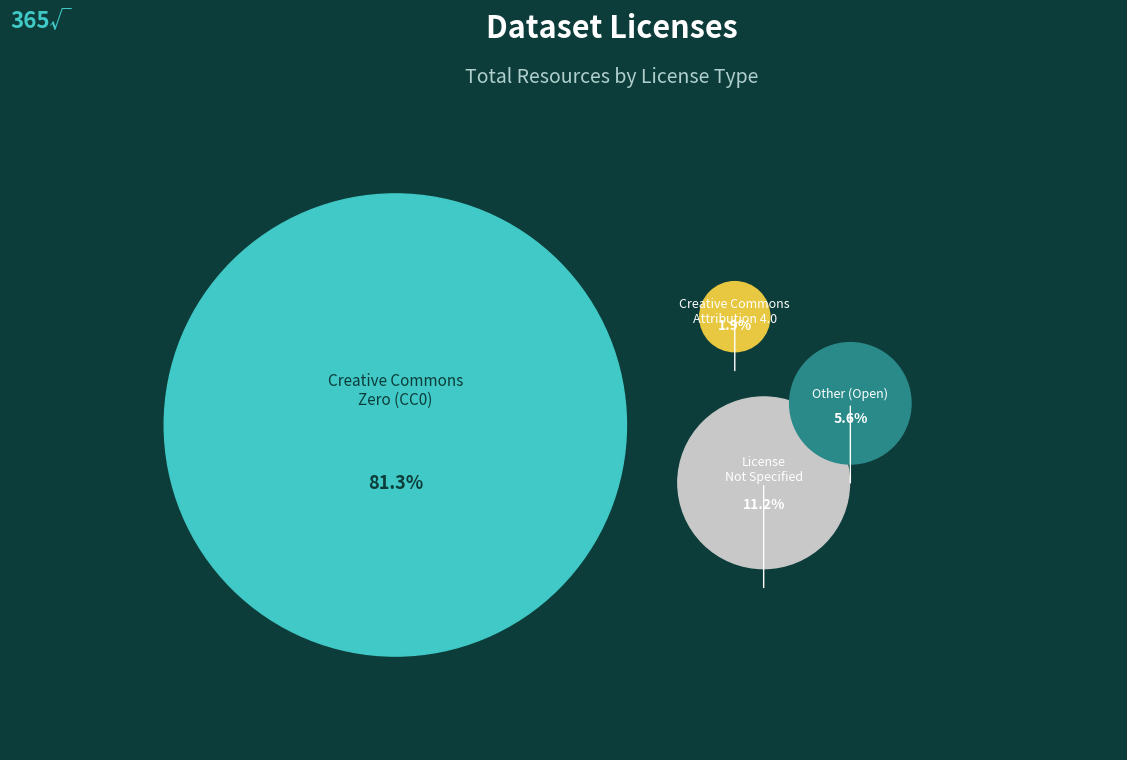

Do Other (Open) and Creative Commons Zero (CC0) together represent more than half of the pie?

Yes